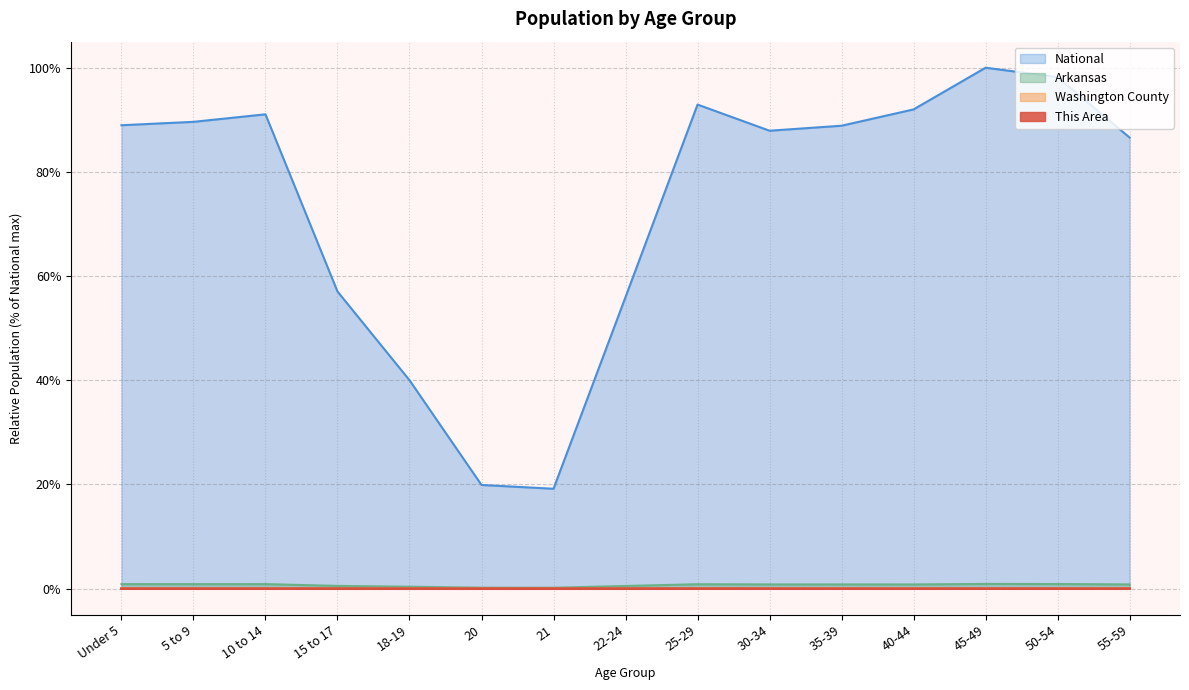

Rank the categories by Arkansas value from lowest to highest.

21, 20, 18-19, 22-24, 15 to 17, 40-44, 35-39, 30-34, 55-59, 25-29, 5 to 9, 10 to 14, Under 5, 50-54, 45-49